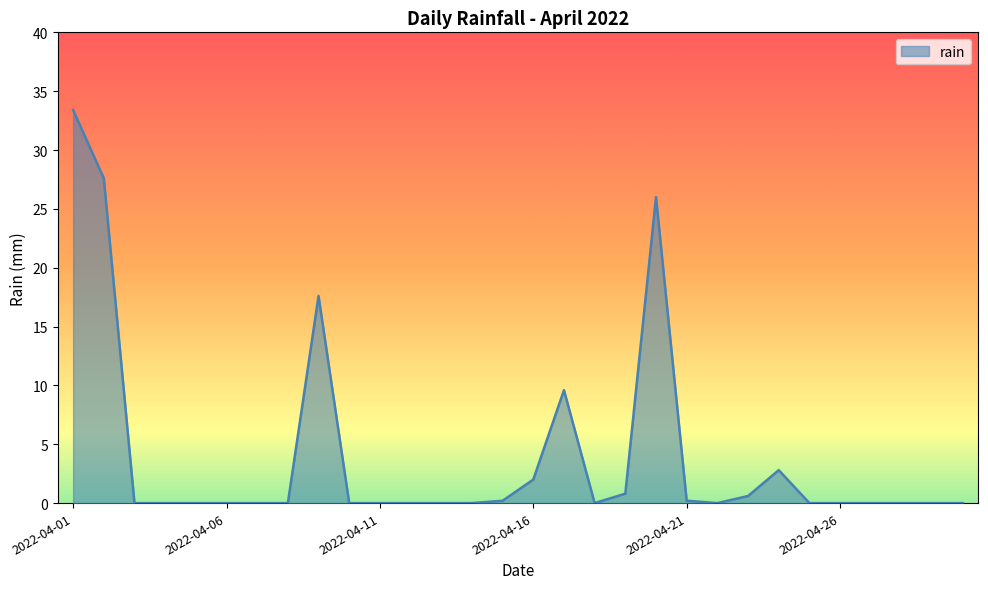

What is the maximum value shown in the chart?

33.4